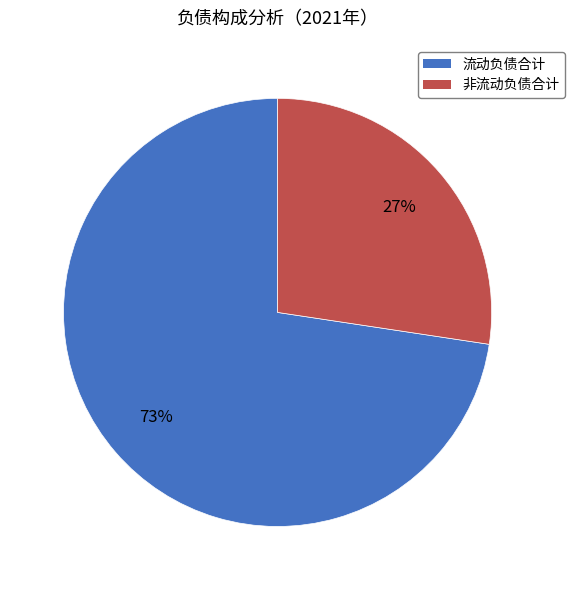

The 流动负债合计 slice represents 63% of the pie. True or false?

False